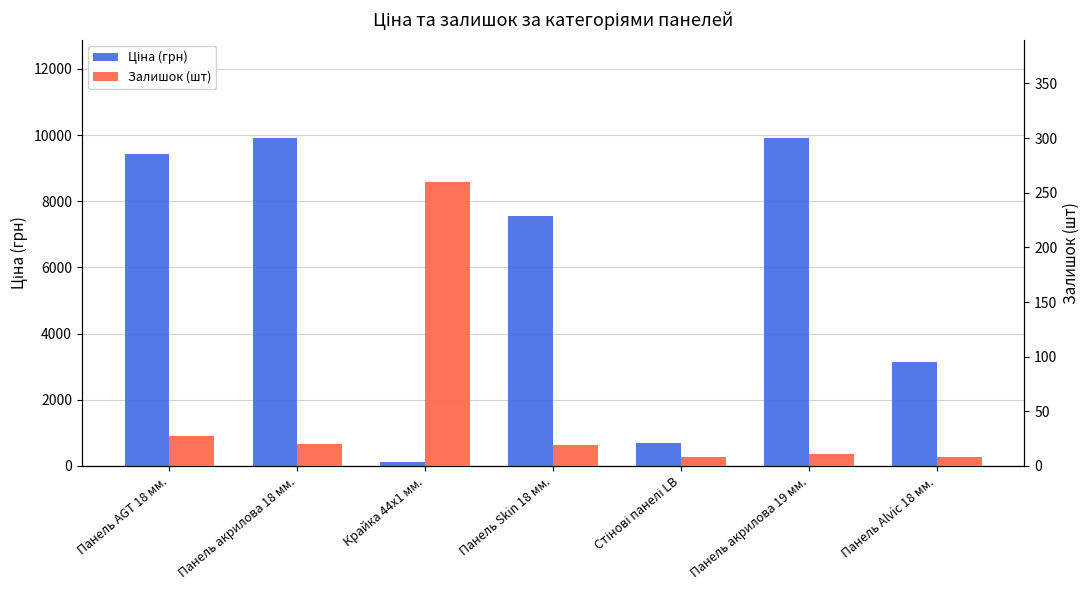

Where is Залишок (шт) nearest to the value 134?

Панель AGT 18 мм.